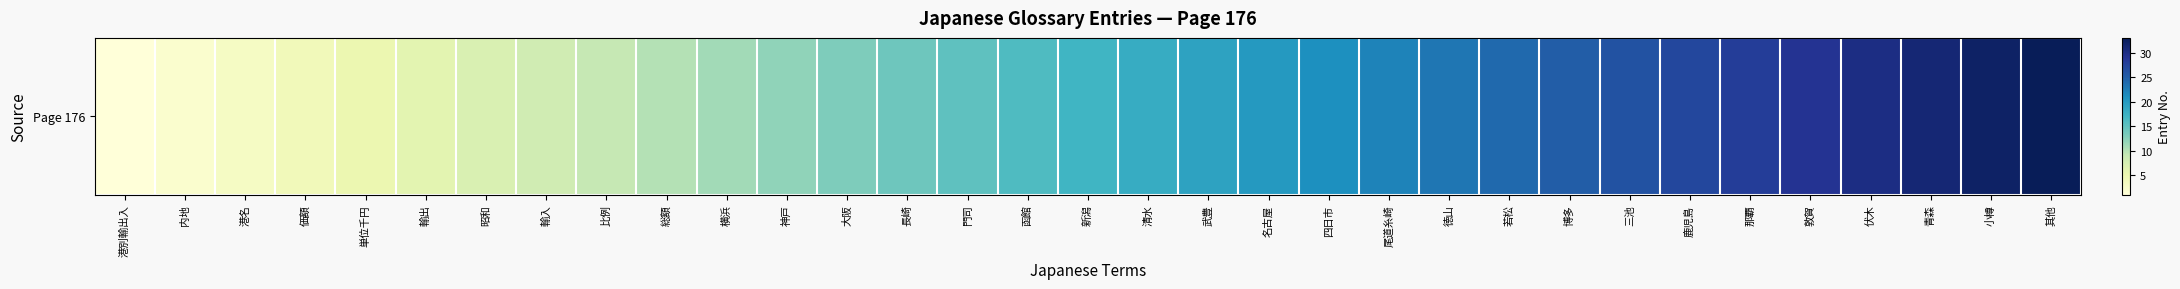

Rank the categories by value from highest to lowest.

其他, 小樽, 青森, 伏木, 敦賀, 那覇, 鹿児島, 三池, 博多, 若松, 徳山, 尾道糸崎, 四日市, 名古屋, 武豊, 清水, 新潟, 函館, 門司, 長崎, 大阪, 神戸, 横浜, 総額, 比例, 輸入, 昭和, 輸出, 単位千円, 価額, 港名, 内地, 港別輸出入